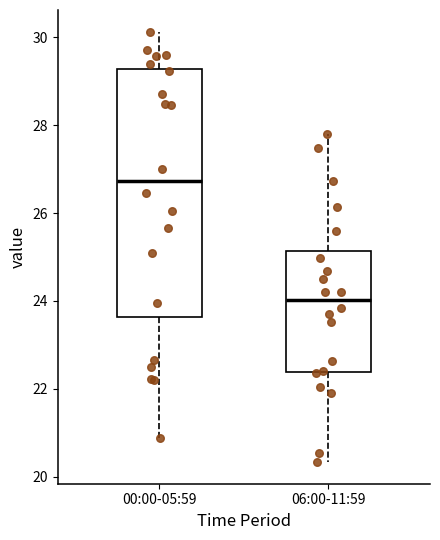

Reading left to right, transcribe this box plot: for each box, give where its median line is, the range the box spans, and where its two whiskers end, as read against the y-axis. The values are not printed on the chart, so give them approximately, as read against the axis.

00:00-05:59: median 26.8, box 23.6 to 29.2, whiskers 20.8 to 30.2
06:00-11:59: median 24.0, box 22.4 to 25.2, whiskers 20.4 to 27.8